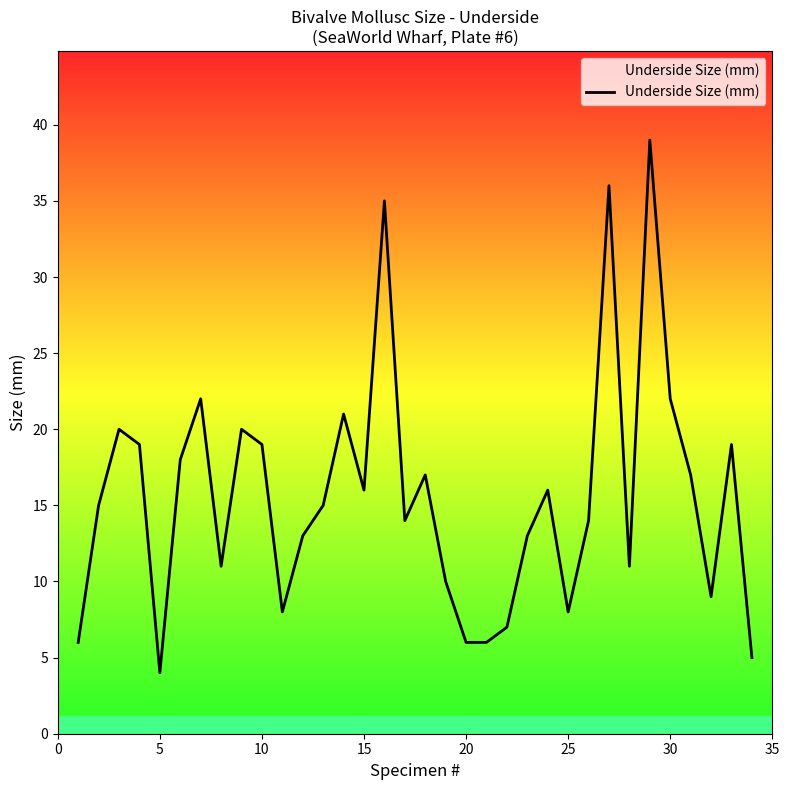

What is the minimum value shown in the chart?

4